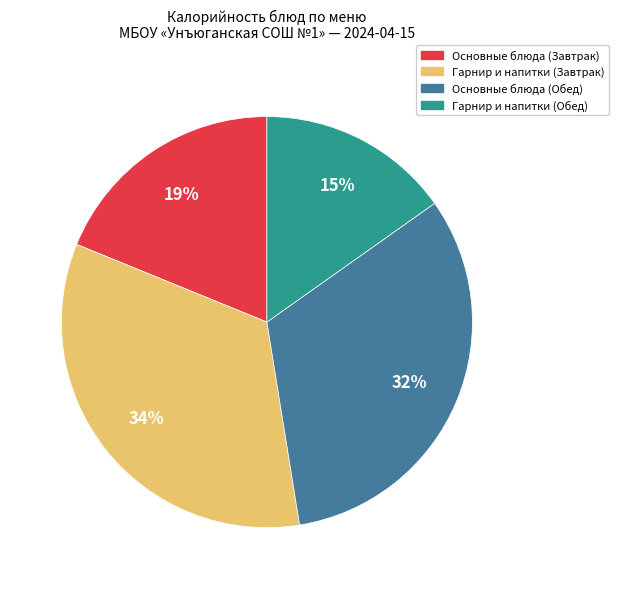

To the nearest percent, what portion does Гарнир и напитки (Обед) represent?

15%